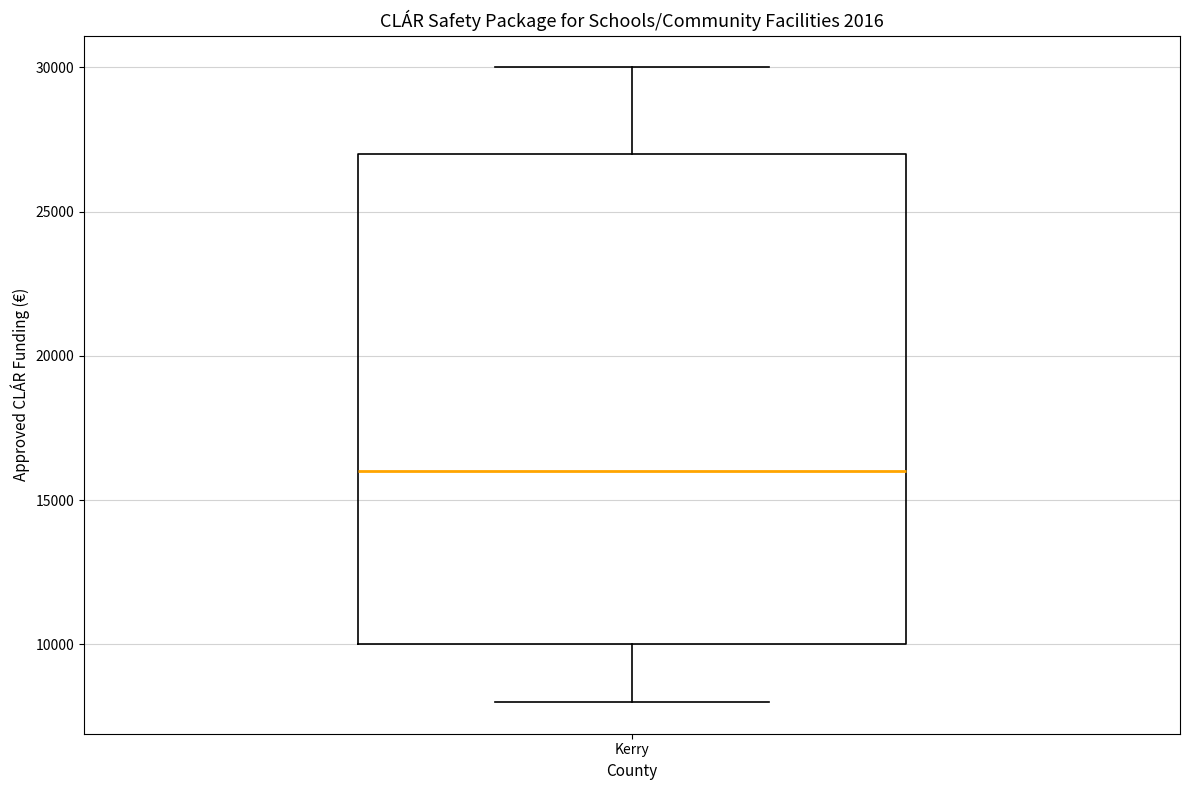

Transcribe this box plot: give where the median line is, the range the box spans, and where the two whiskers end, as read against the y-axis. The values are not printed on the chart, so give them approximately, as read against the axis.

median 16000, box 10000 to 27000, whiskers 8000 to 30000